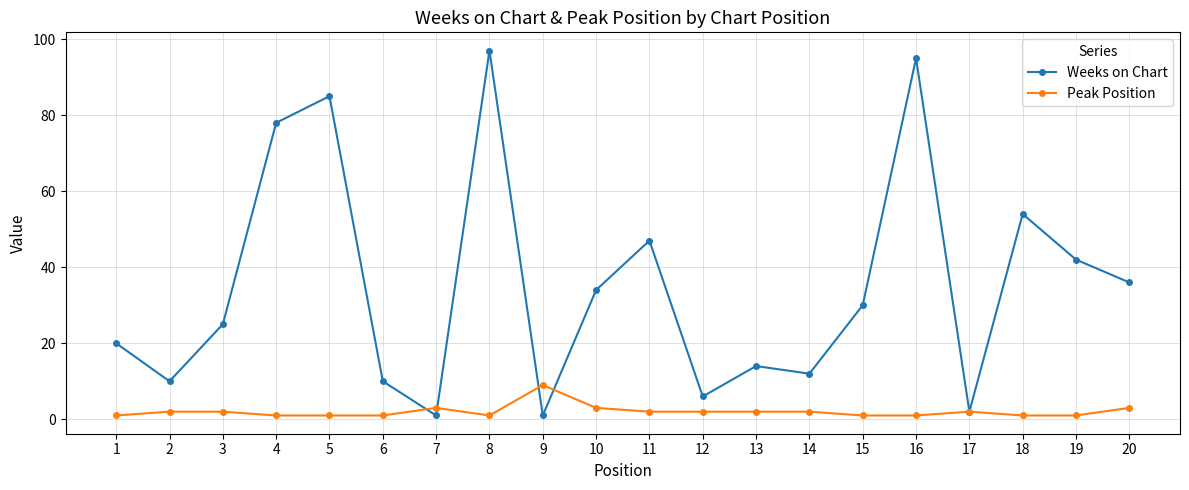

At 11, list the series in order from smallest to largest.

Peak Position, Weeks on Chart